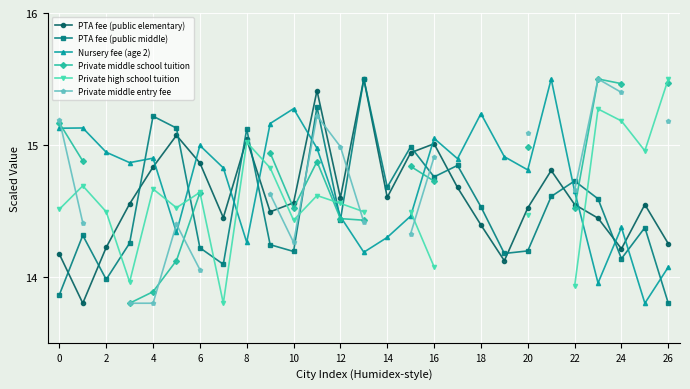

How many interior local peaks does the PTA fee (public elementary) series have?

7